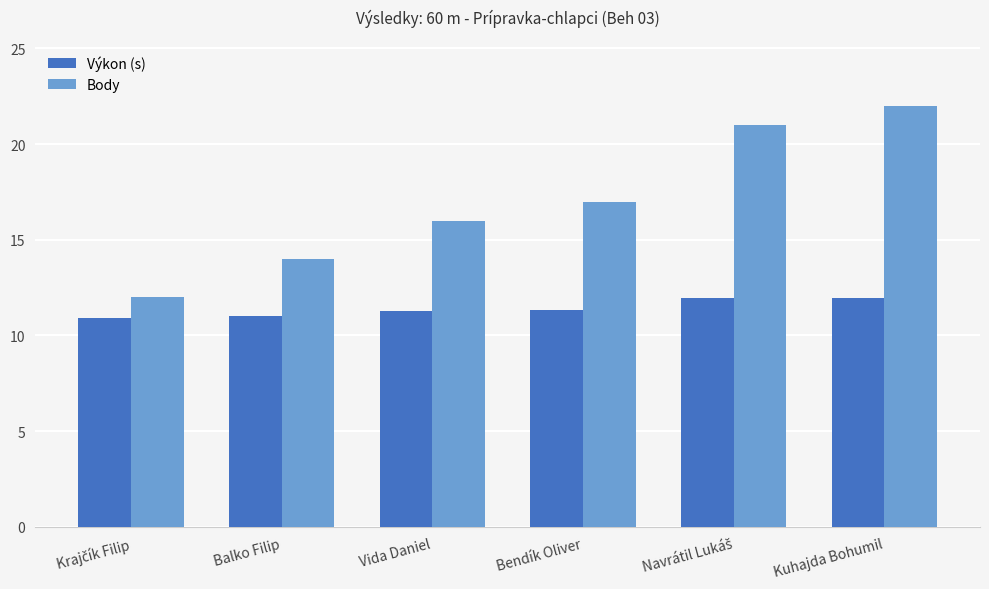

What is the difference between the maximum and minimum values in the Body series?

10.0